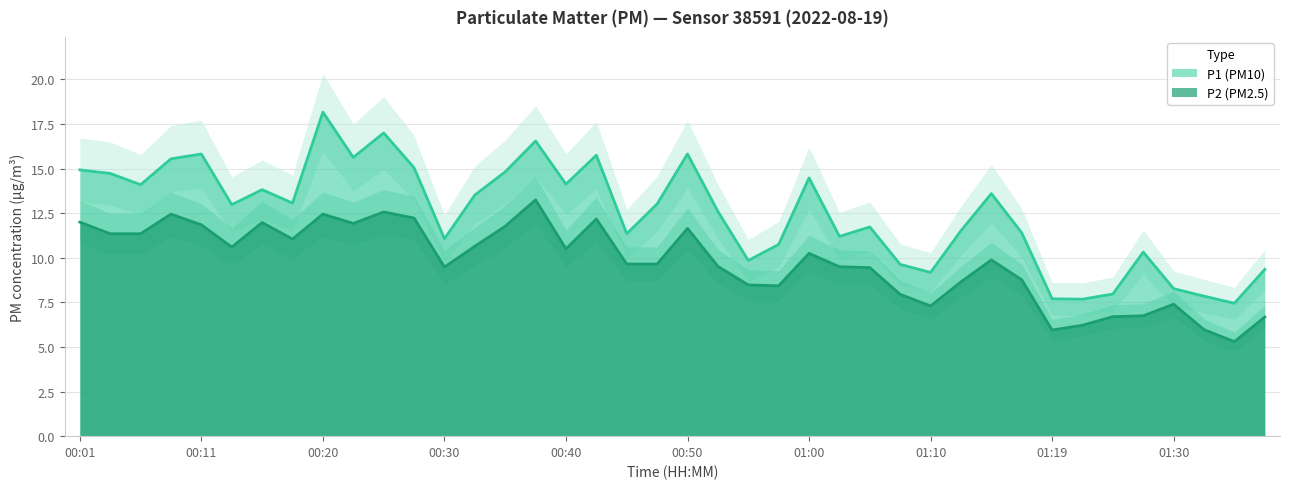

List the series in order of their overall mean, lowest first.

P2, P1